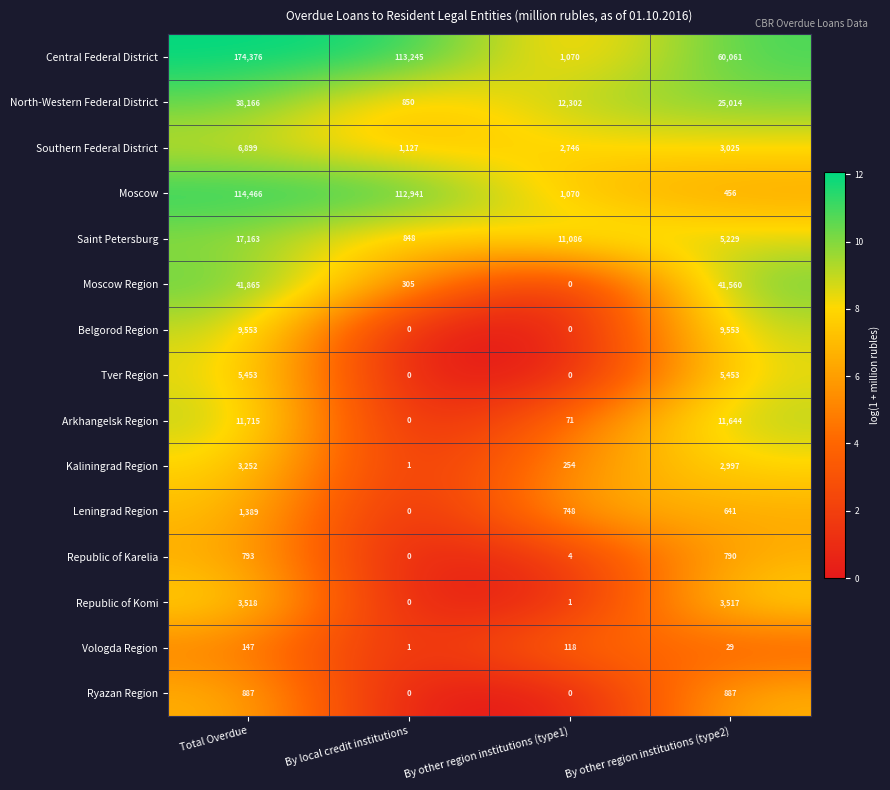

What is the sum of all Belgorod Region values?

19106